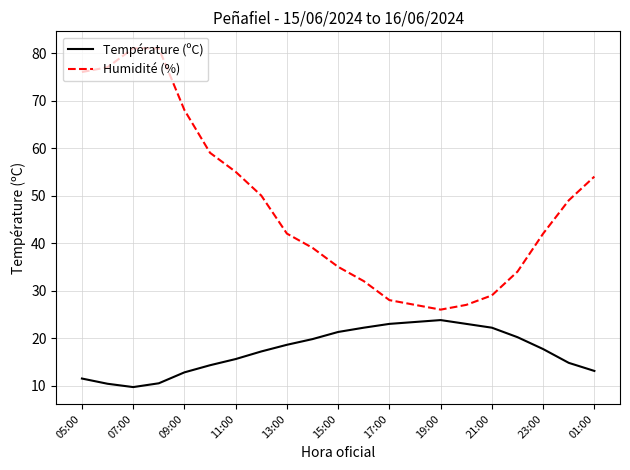

What are all the series names shown in the legend?

Température (ºC), Humidité (%)